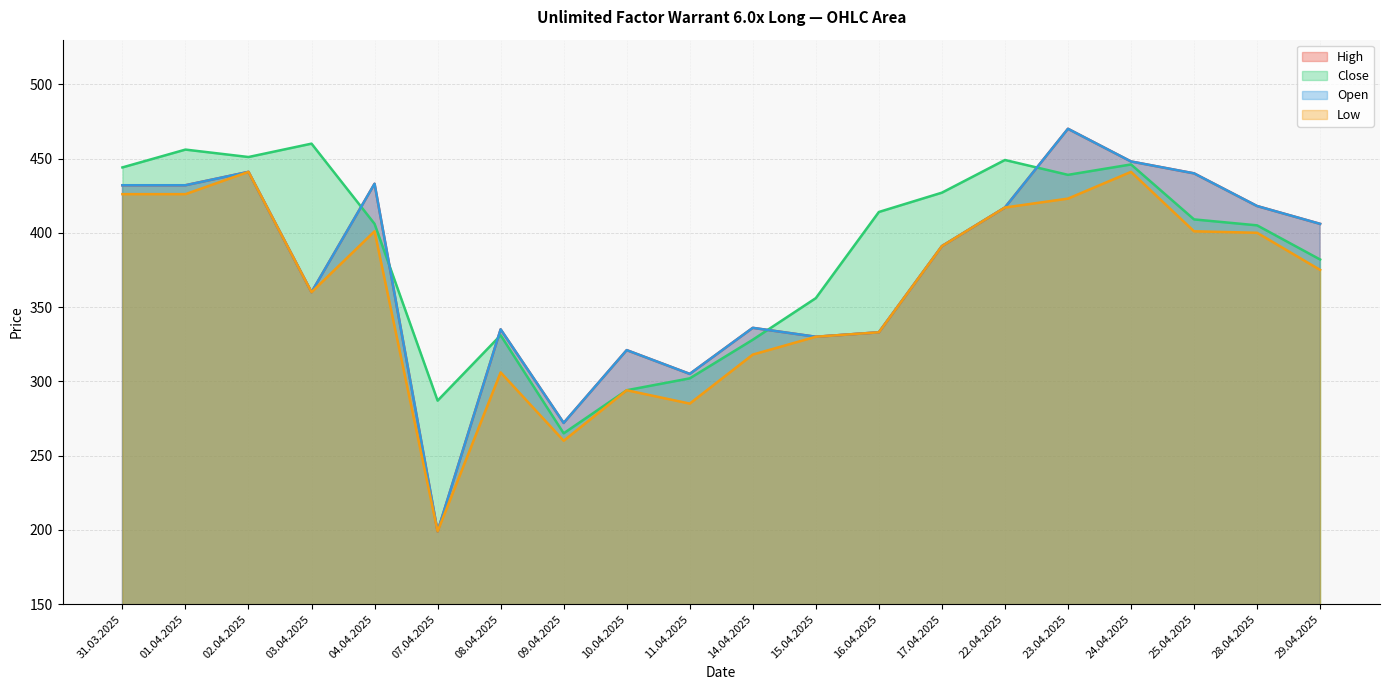

What is the label of the 6th point from the left?

07.04.2025